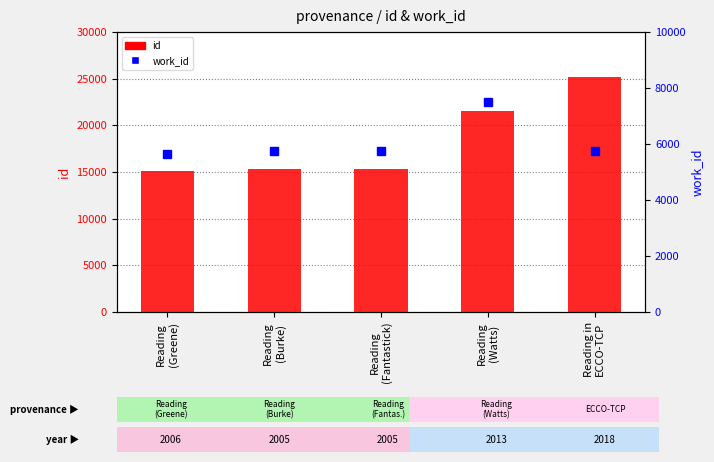

How many data points in work_id are above 5767?

1